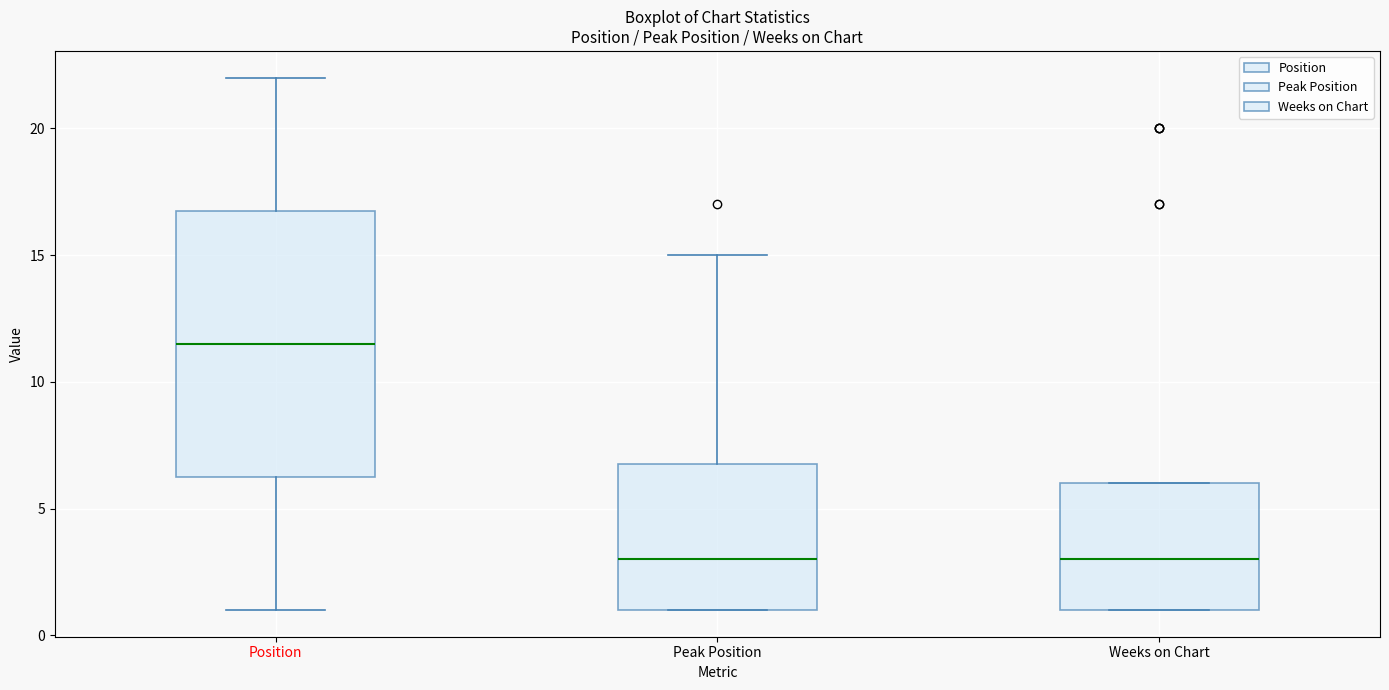

Where is the upper edge of the box for Peak Position on the y-axis? The values are not printed on the chart, so give them approximately, as read against the axis.

7.0